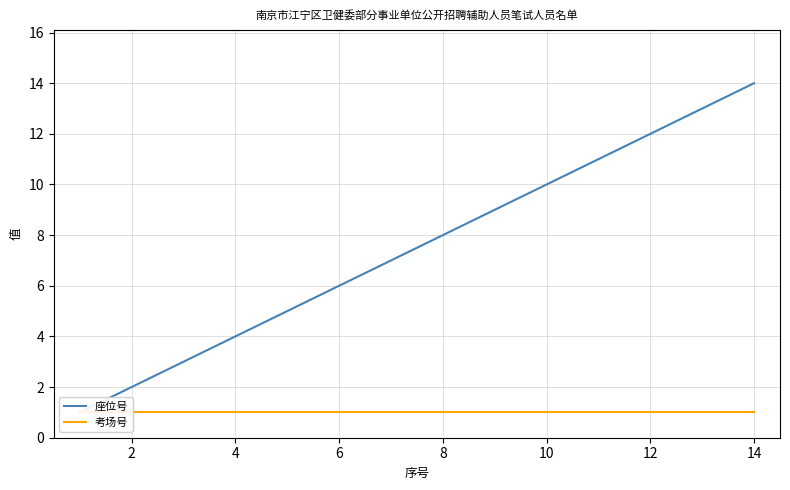

True or false: 座位号 has more than 0 points higher than both neighbors.

False